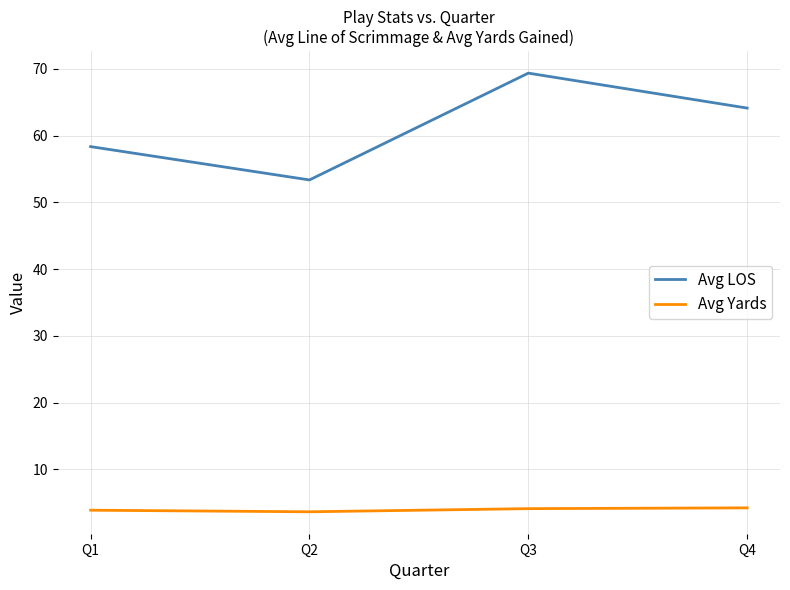

In Avg Yards, how many points are lower than both neighbors (excluding endpoints)?

1